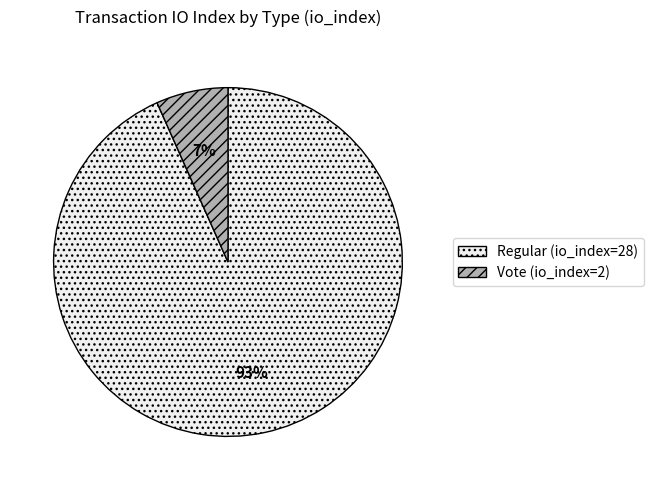

Does Vote (io_index=2) represent more than half of the total?

No